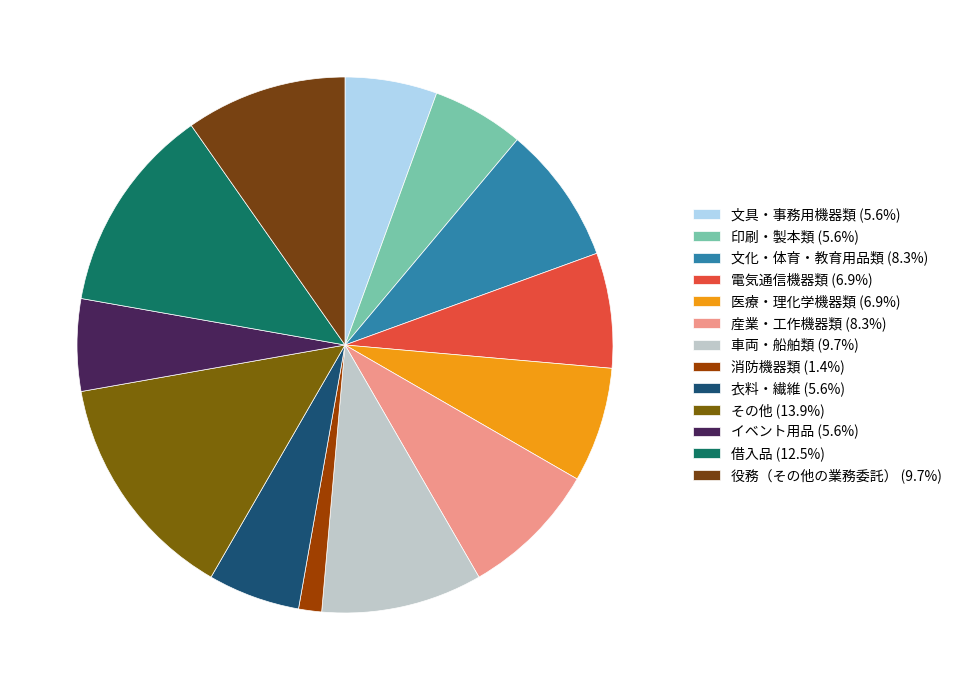

Rank the categories by value from highest to lowest.

その他, 借入品, 車両・船舶類, 役務（その他の業務委託）, 文化・体育・教育用品類, 産業・工作機器類, 電気通信機器類, 医療・理化学機器類, 文具・事務用機器類, 印刷・製本類, 衣料・繊維, イベント用品, 消防機器類